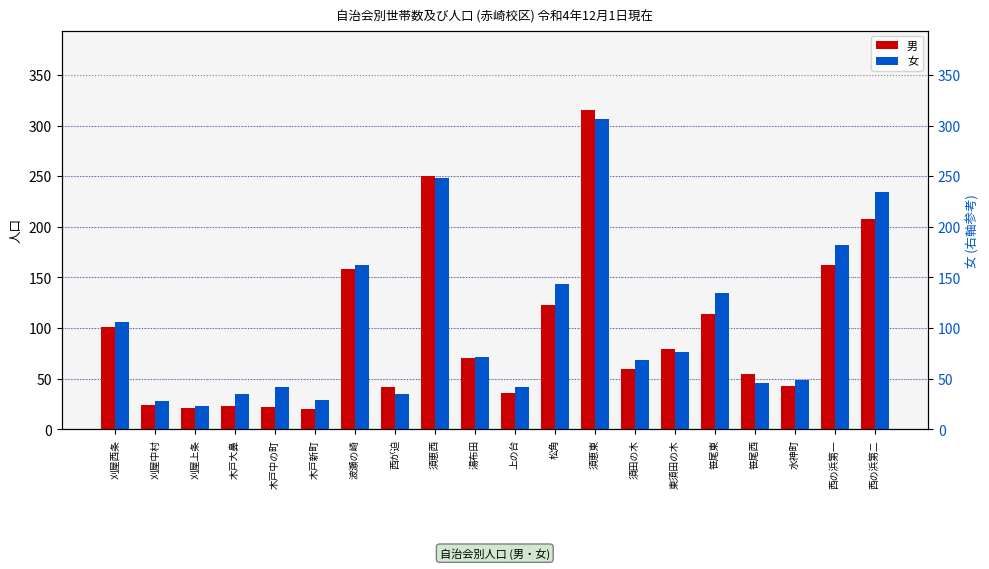

Between 木戸中の町 and 須恵西, which series saw the biggest shift?

男